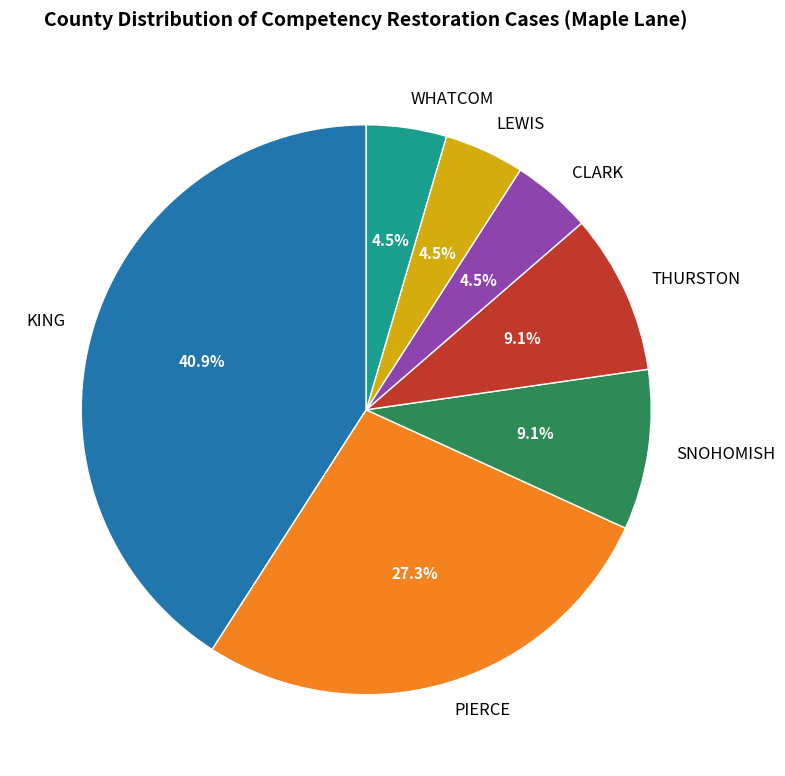

Do CLARK and WHATCOM together represent more than half of the pie?

No